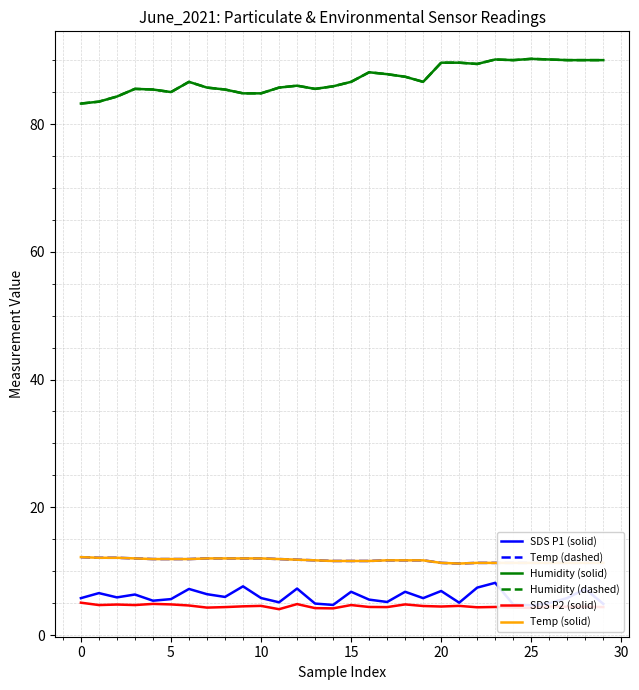

Where is SDS P2 (solid) nearest to the value 4?

11